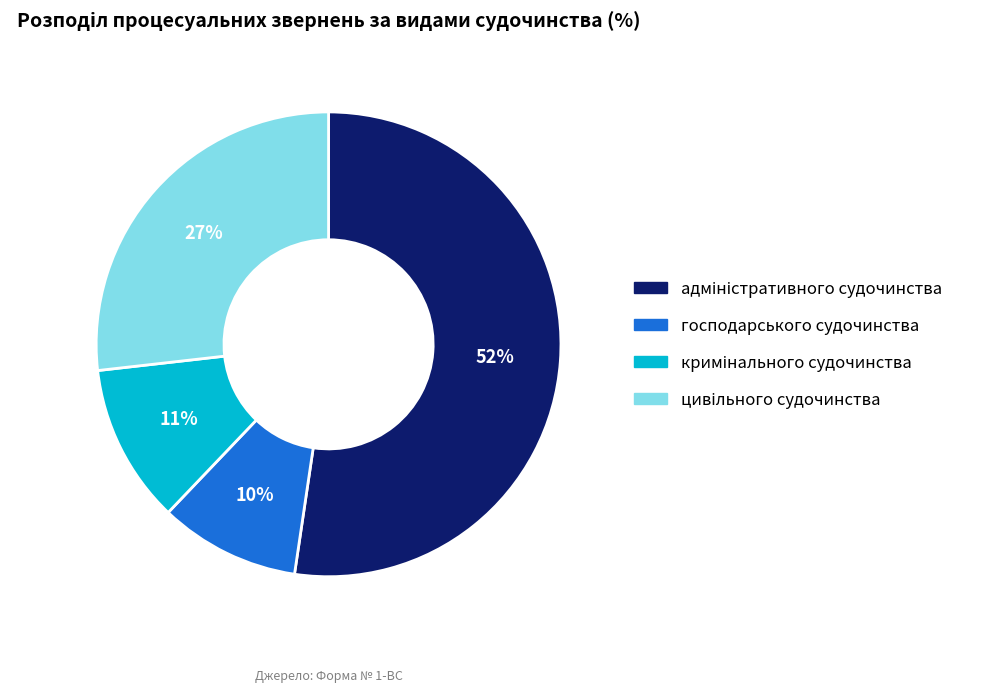

To the nearest percent, what is the average slice percentage?

25%